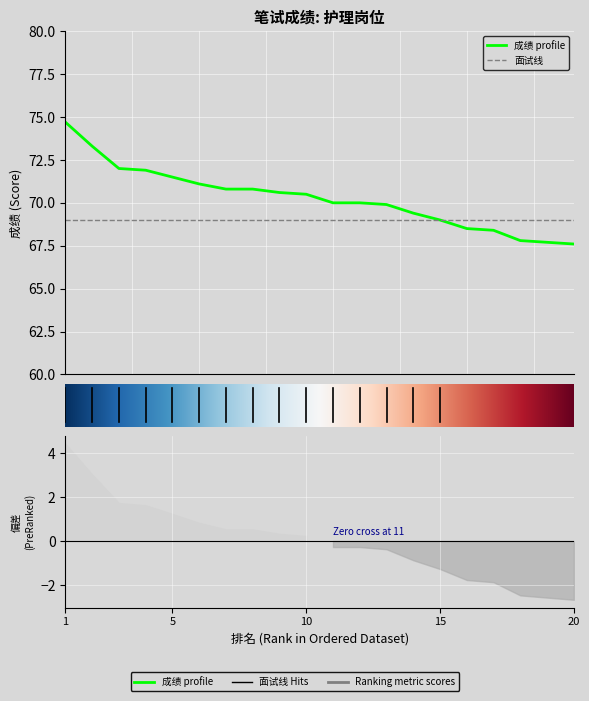

What is the sum of the values at 13 and 3?

141.9